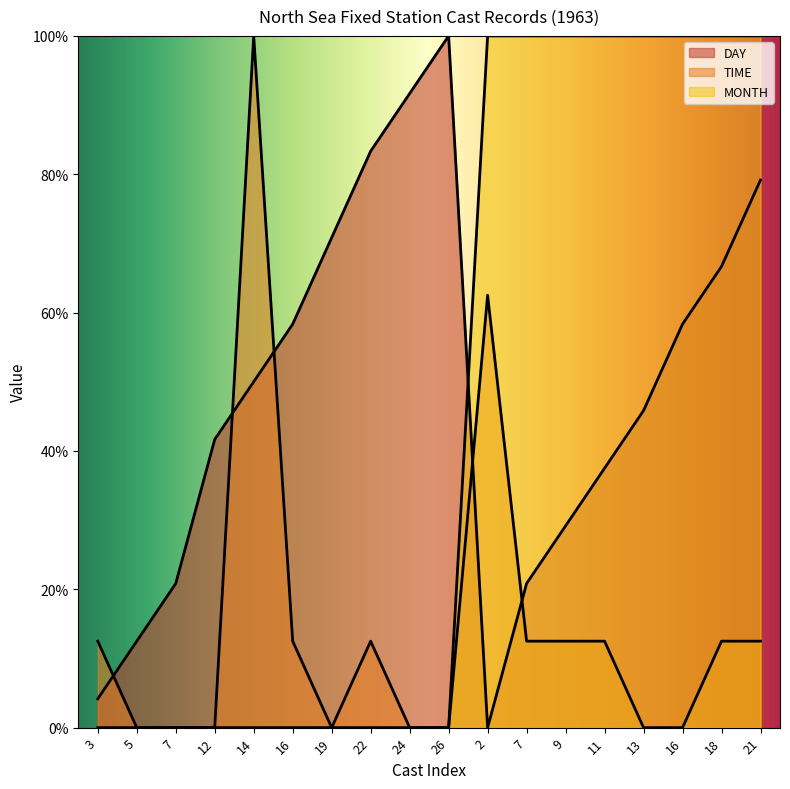

What is the value of the DAY point at the 13th from the left?

29.2